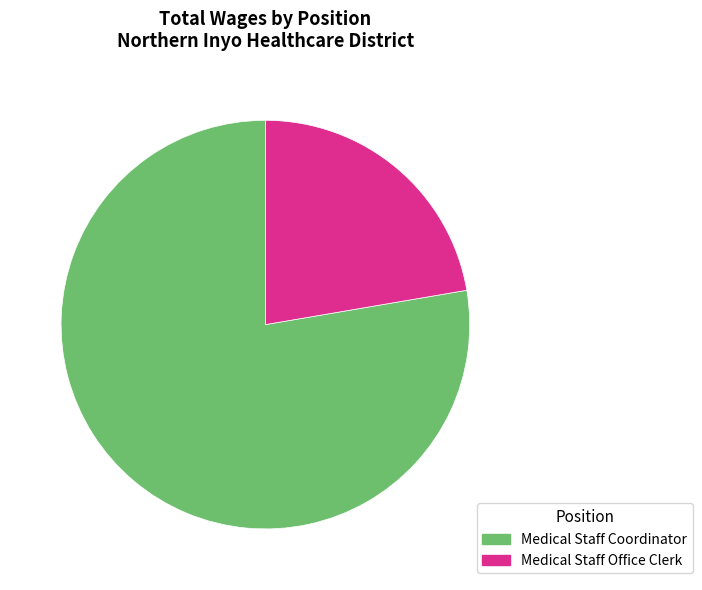

Combined, do Medical Staff Office Clerk and Medical Staff Coordinator account for over 50%?

Yes